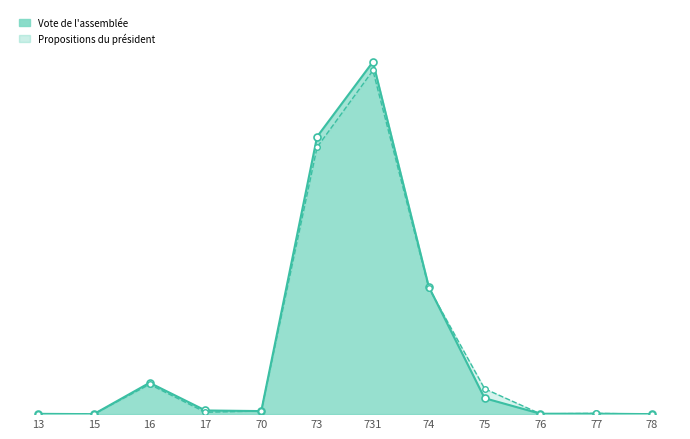

Rank the series by their average value, from highest to lowest.

Vote de l'assemblée line, Propositions du président line